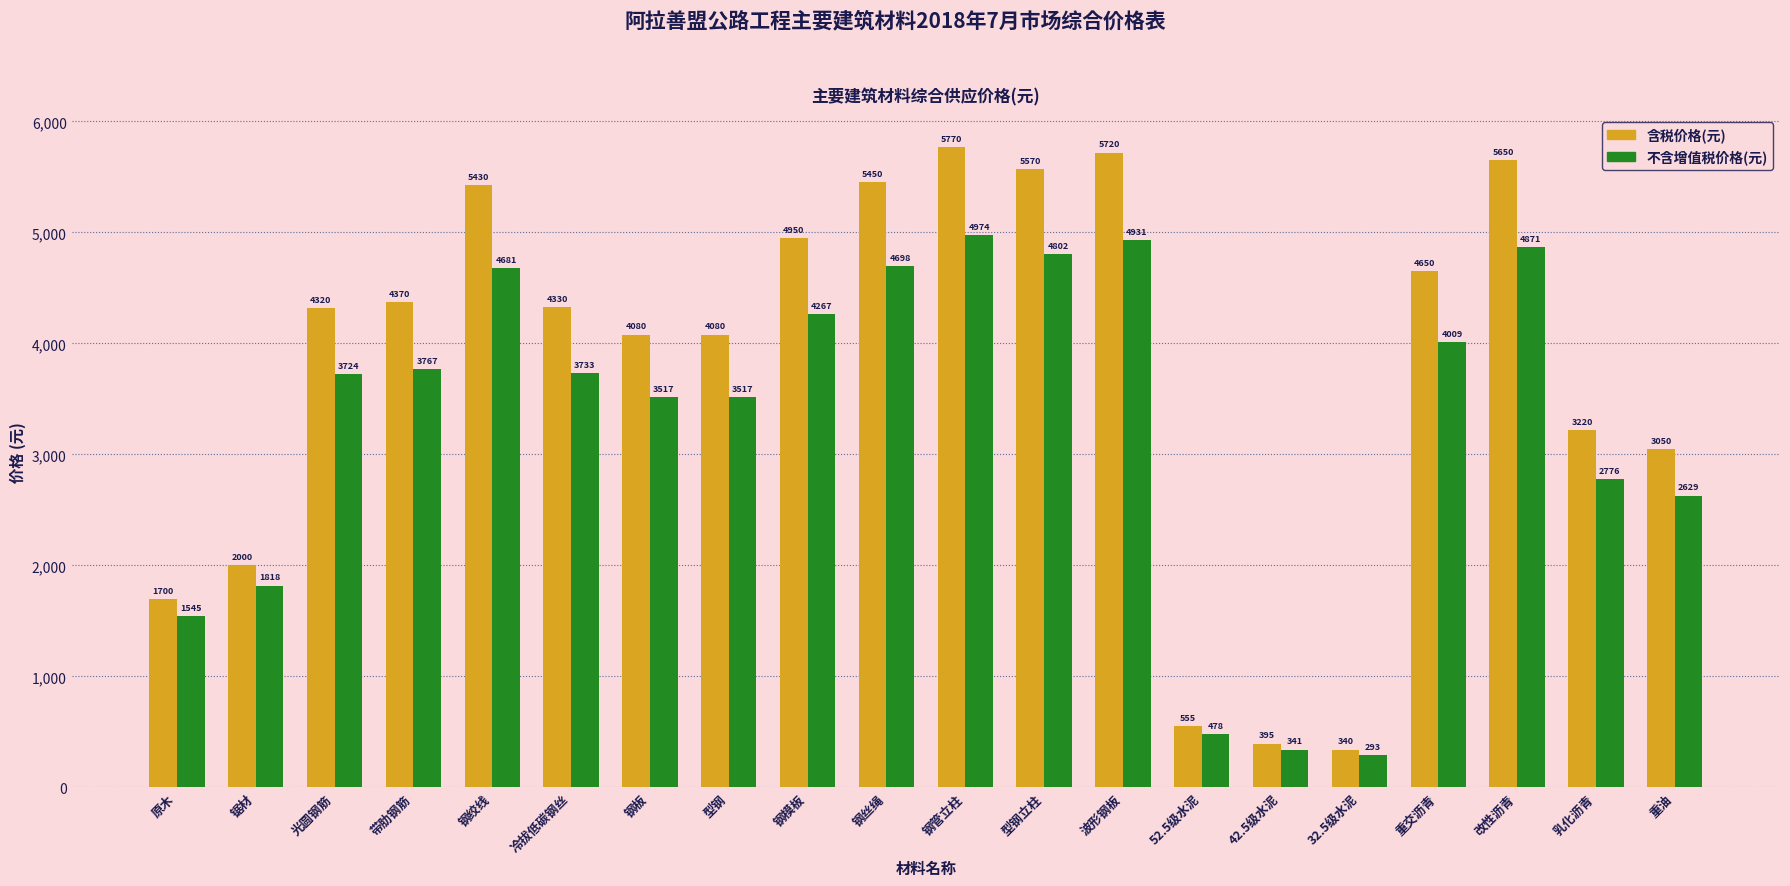

How many values in the 不含增值税价格(元) series are below 3733?

10